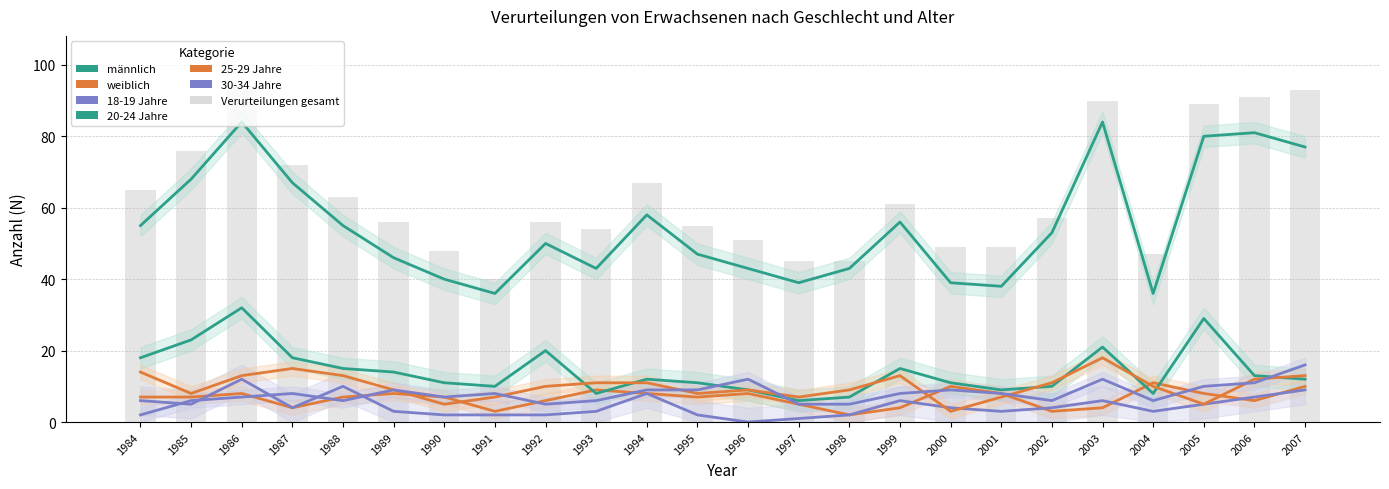

Which series changed the most between 1987 and 1990?

männlich